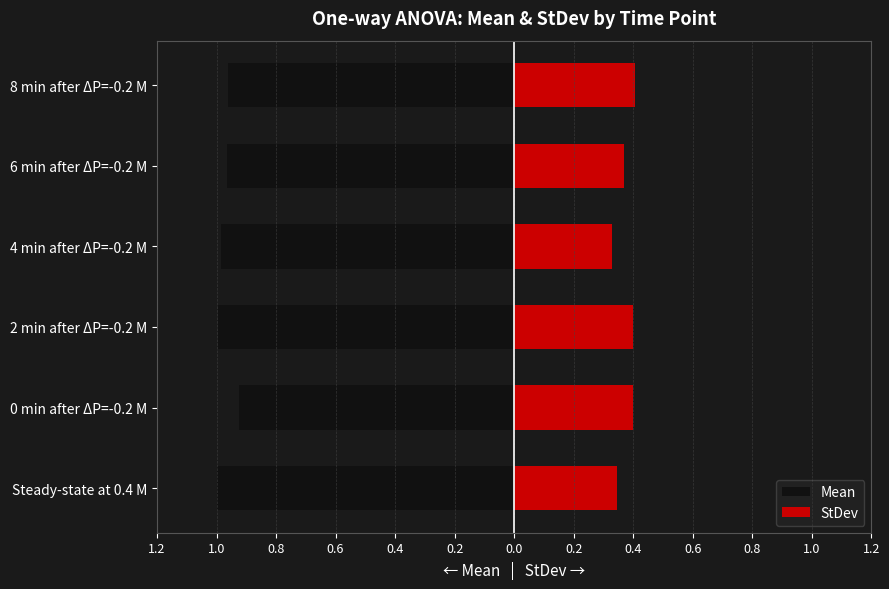

What is the lowest value of the StDev series?

0.3